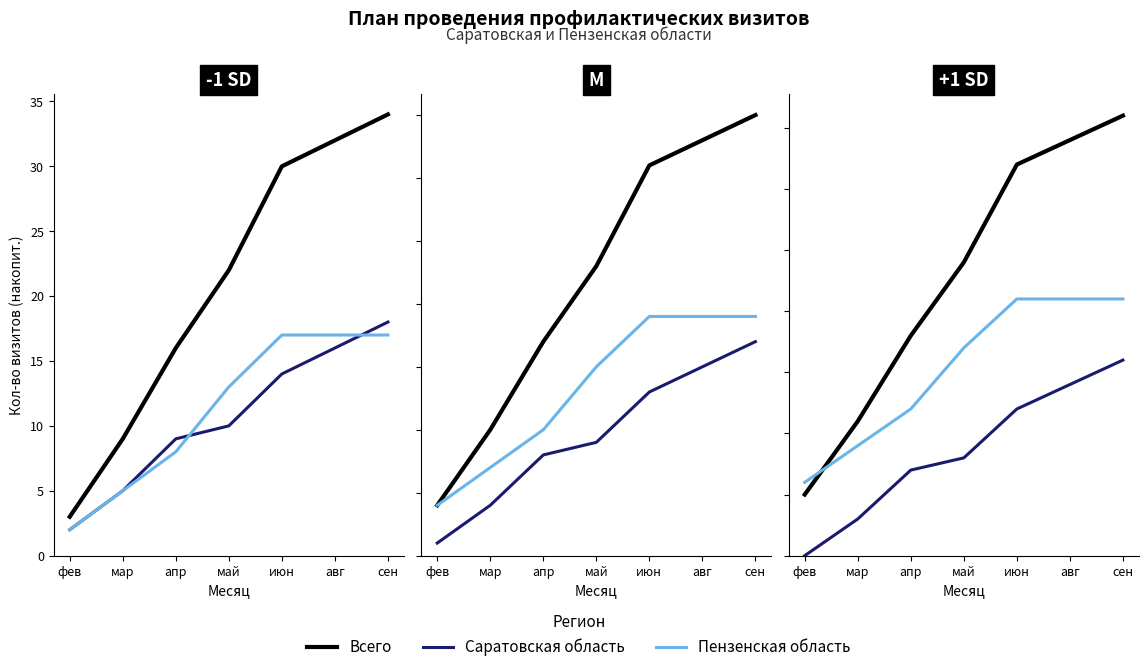

What are all the series names shown in the legend?

Всего, Саратовская область, Пензенская область